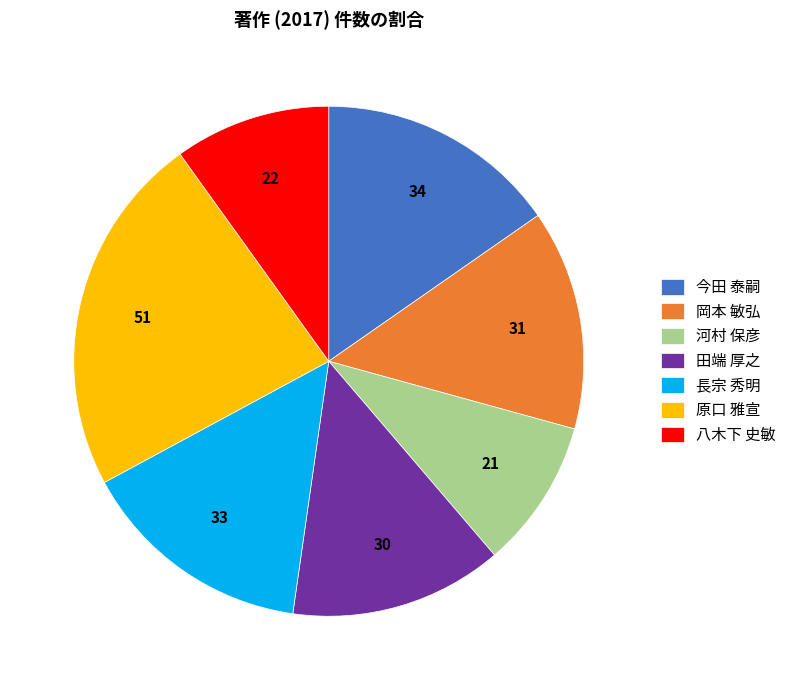

Does any single category account for the majority?

No